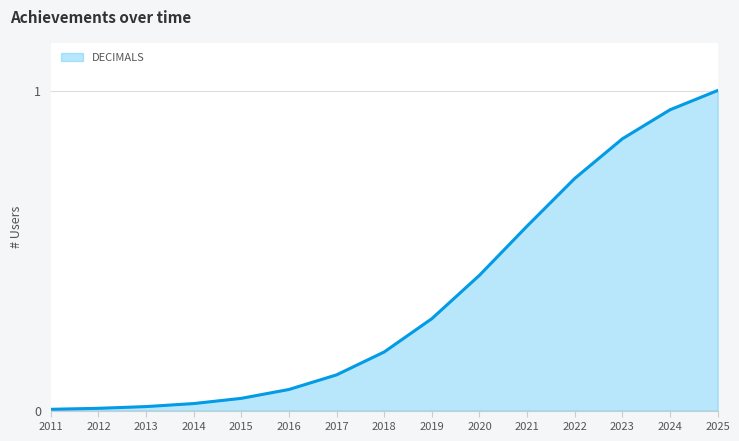

Which category has the lowest value across all series?

2011